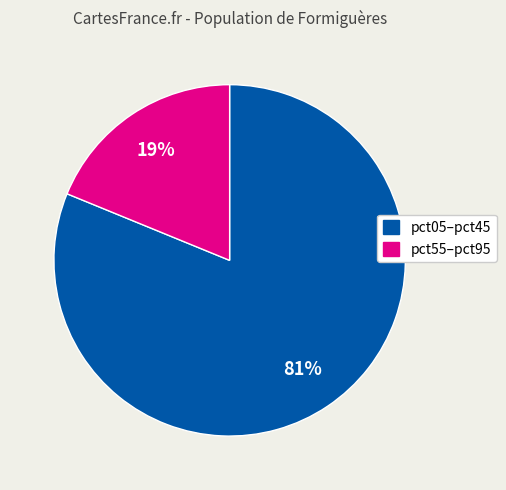

Is there any slice that represents more than half of the pie?

Yes